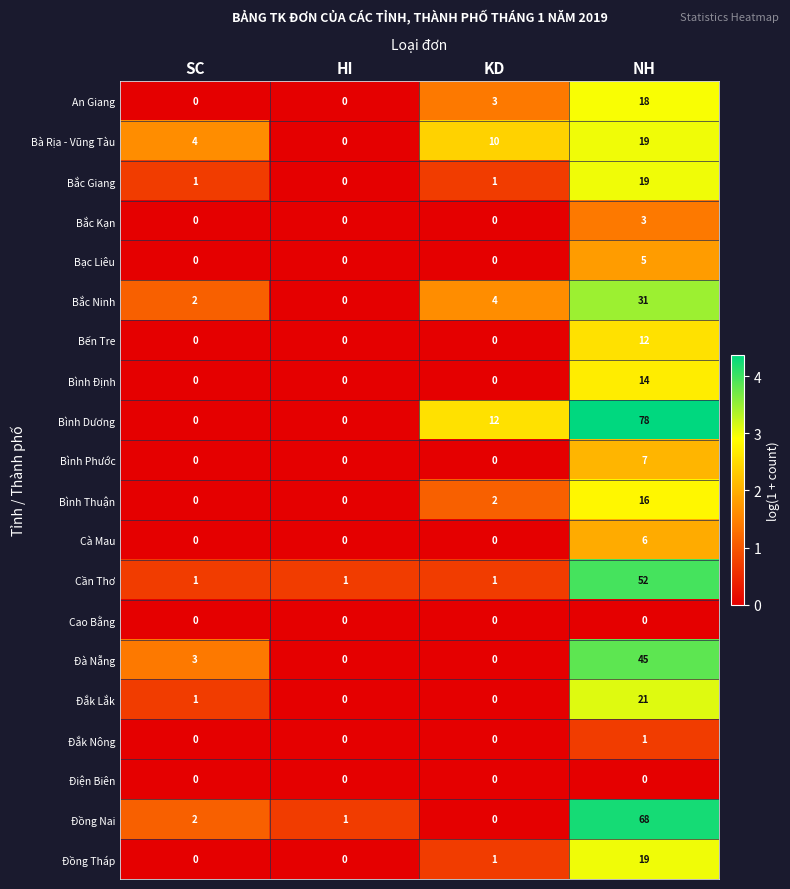

Is it true that Đắk Nông equals 1 at NH?

True